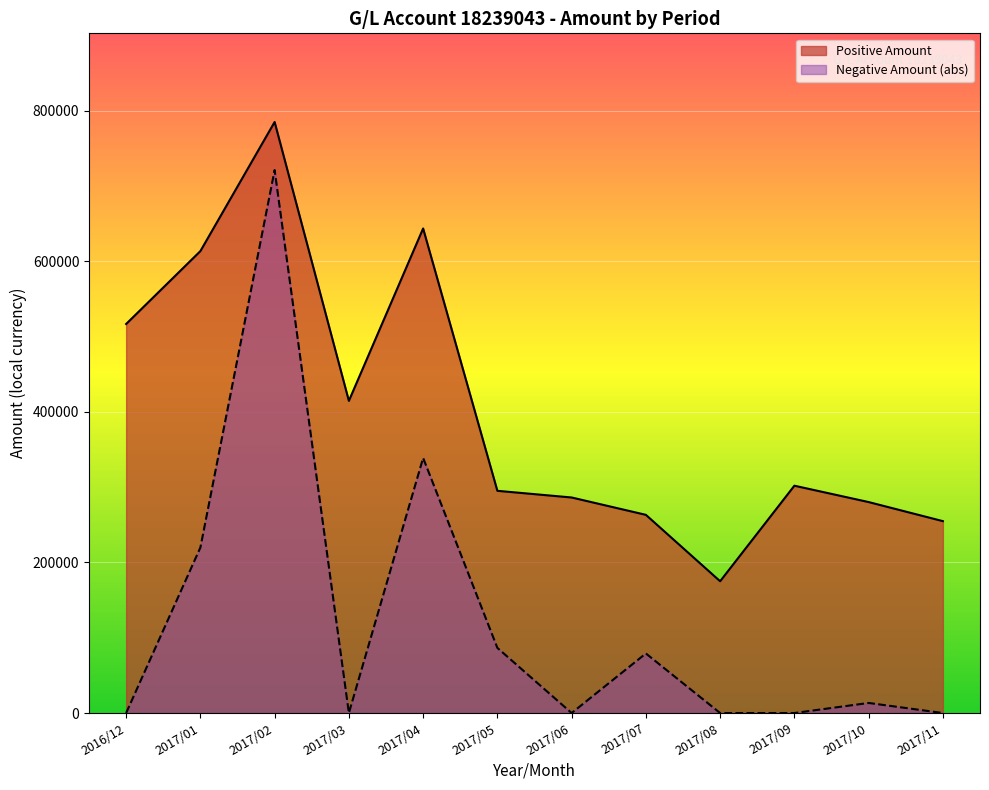

Which series has the widest spread of values?

Negative Amount (abs)